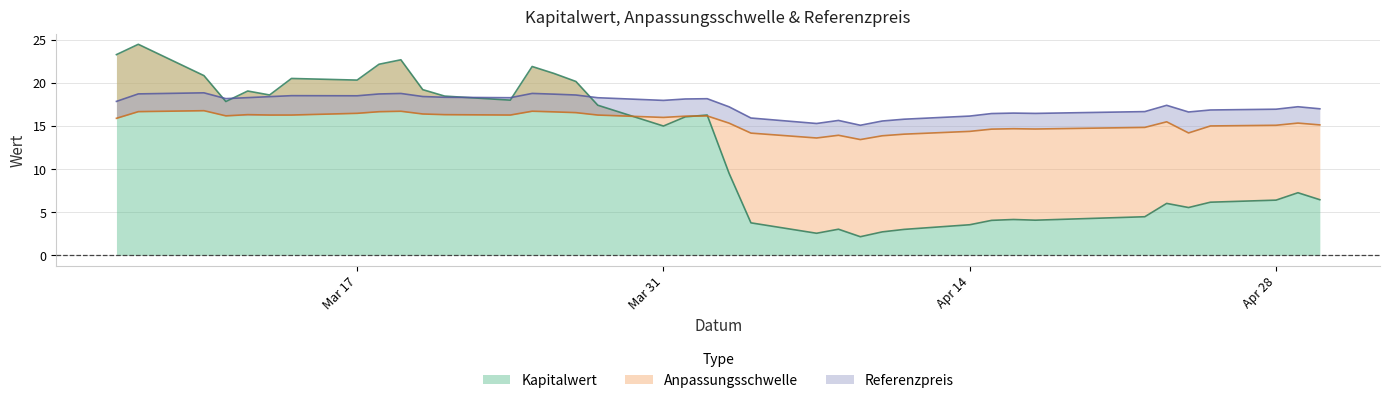

The Anpassungsschwelle series shows 16.3 at 25. True or false?

True